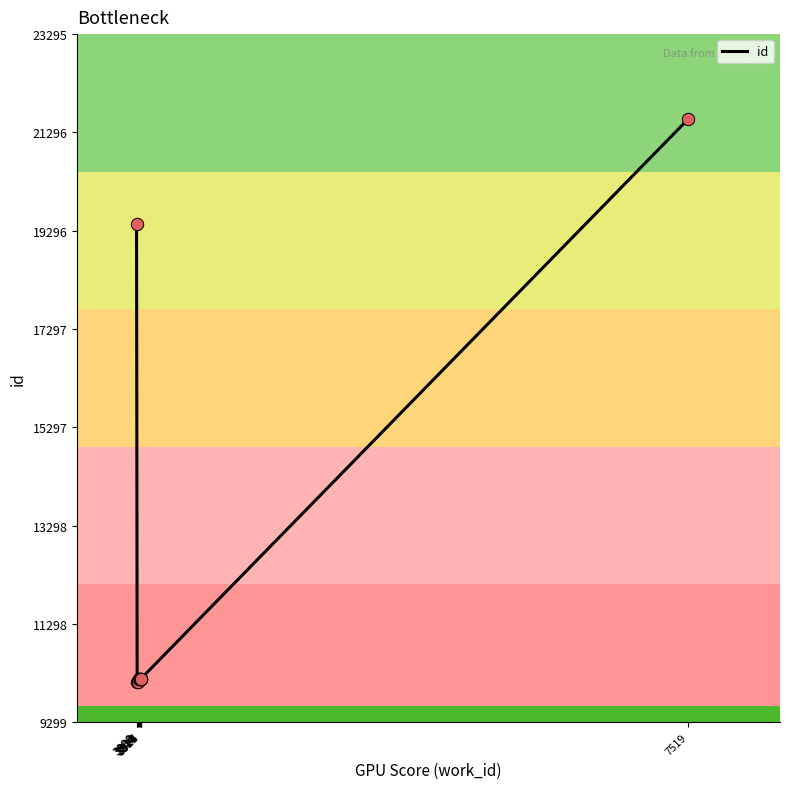

What is the change in value from 3916 to 3922?

+5